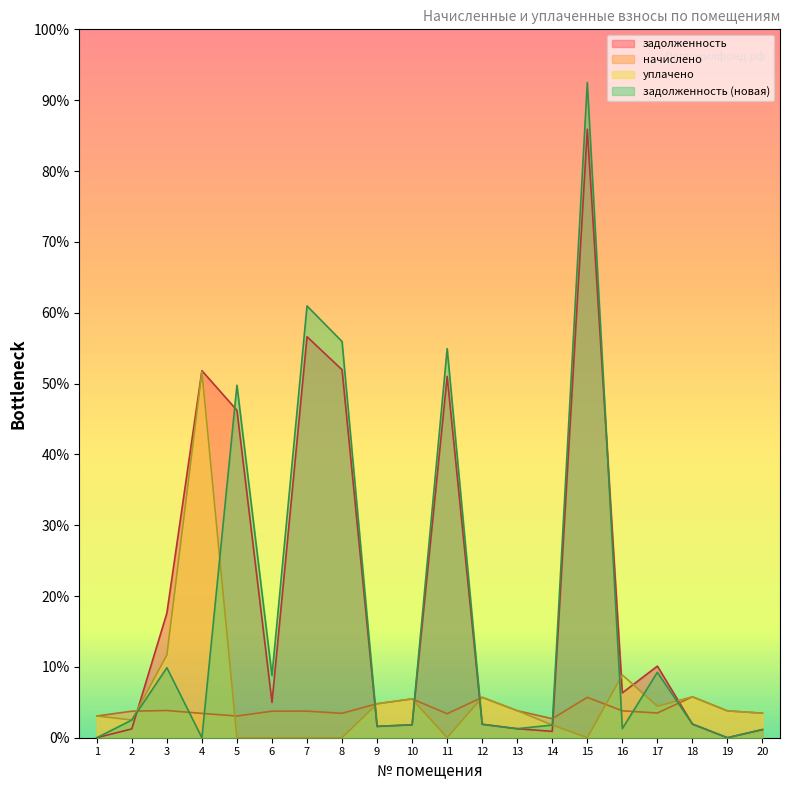

Which series has the largest range (max minus min)?

задолженность (новая)